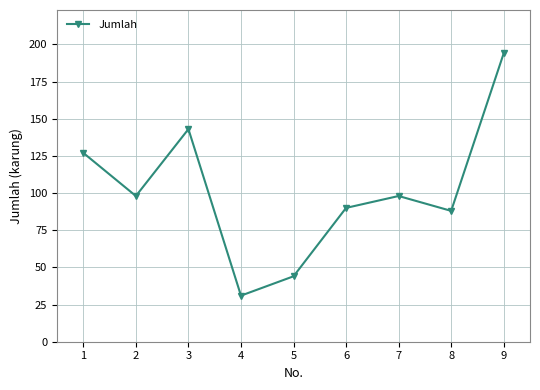

Is it true that the value at 1 is 127?

True